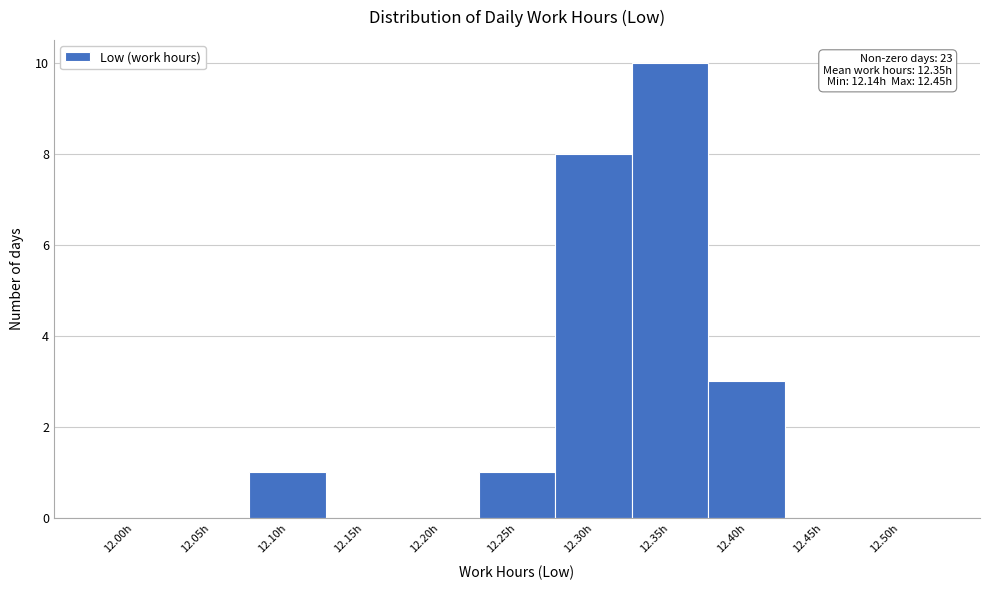

Reading right to left, extract all data points from this chart.

12.50h=0	12.45h=0	12.40h=3	12.35h=10	12.30h=8	12.25h=1	12.20h=0	12.15h=0	12.10h=1	12.05h=0	12.00h=0